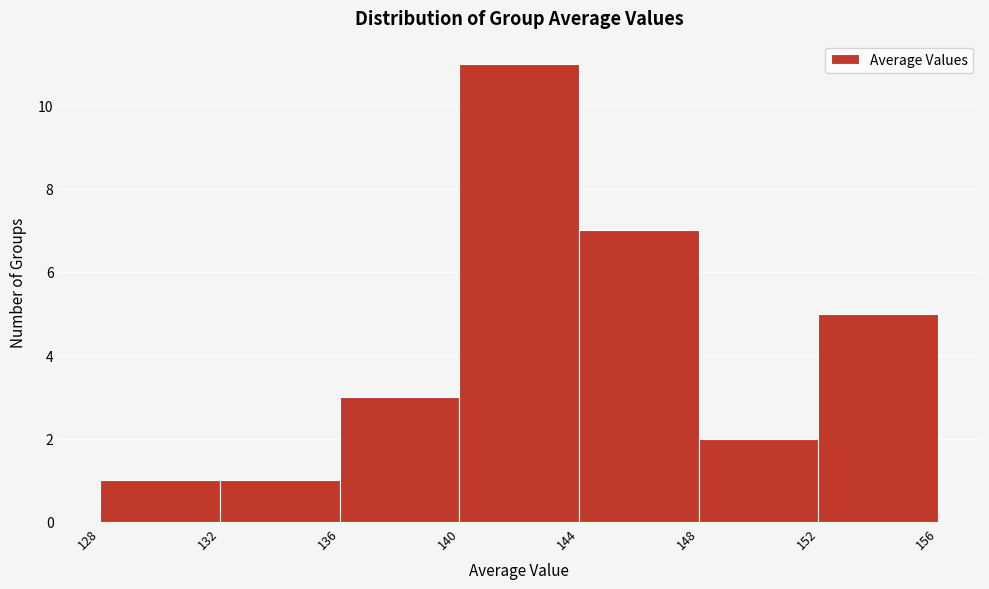

Reading left to right, list every bar in this chart as the range it spans on the x-axis followed by its height. The values are not printed on the chart, so give them approximately, as read against the axis.

128 to 132: 1
132 to 136: 1
136 to 140: 3
140 to 144: 11
144 to 148: 7
148 to 152: 2
152 to 156: 5